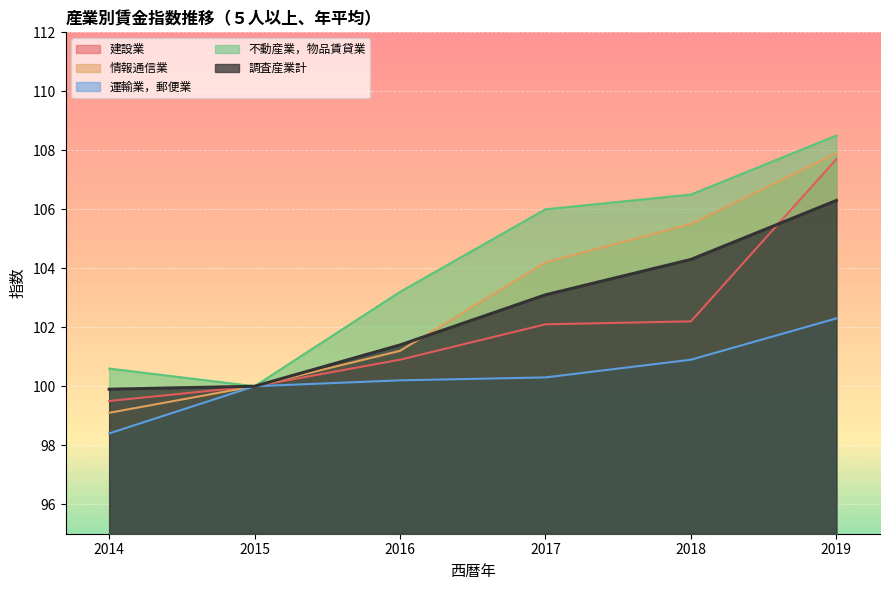

True or false: 運輸業，郵便業 has a value of 100.0 at 2015.

True